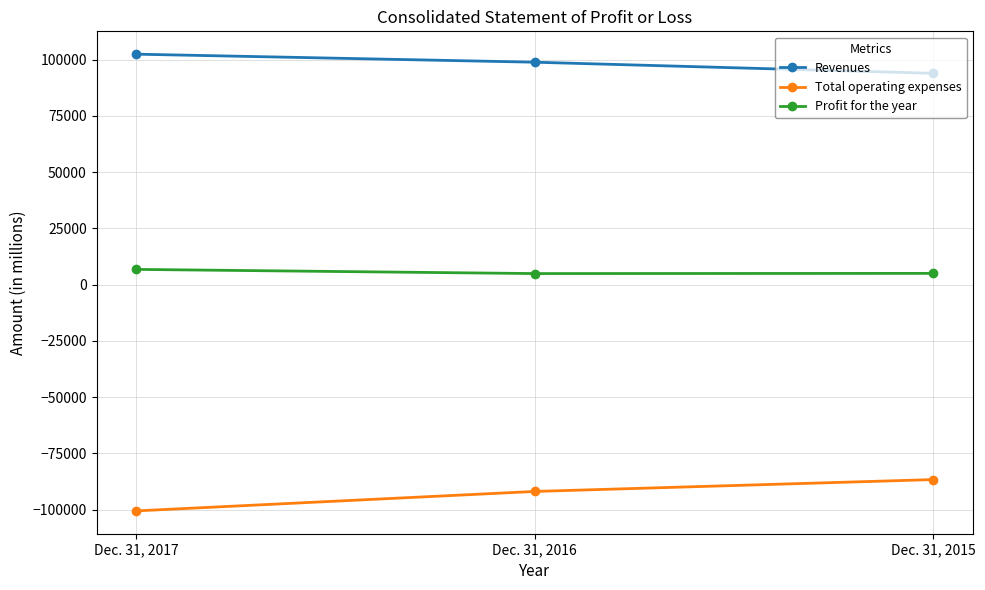

What are all the series names shown in the legend?

Revenues, Total operating expenses, Profit for the year